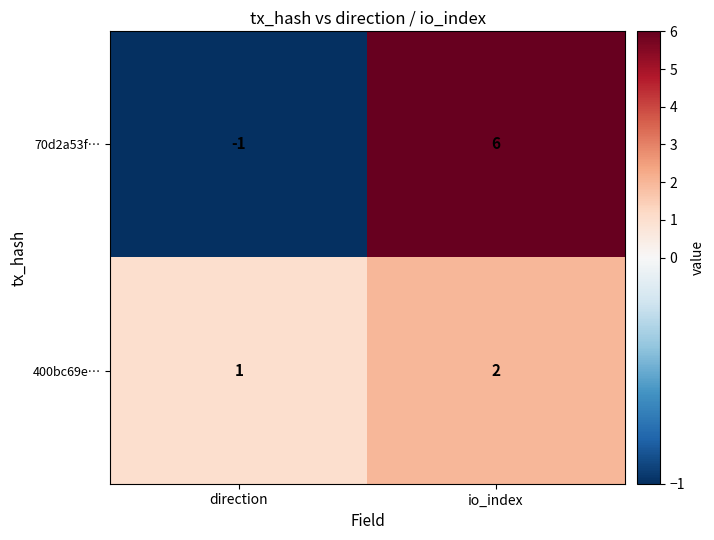

Which series has the largest range (max minus min)?

70d2a53f…